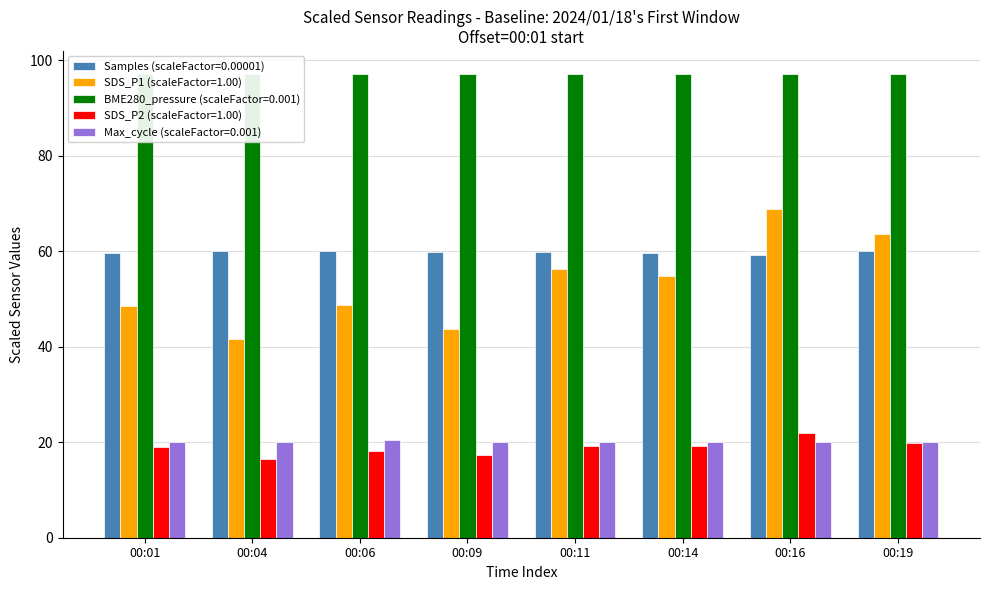

At how many categories does at least one series exceed 74?

8